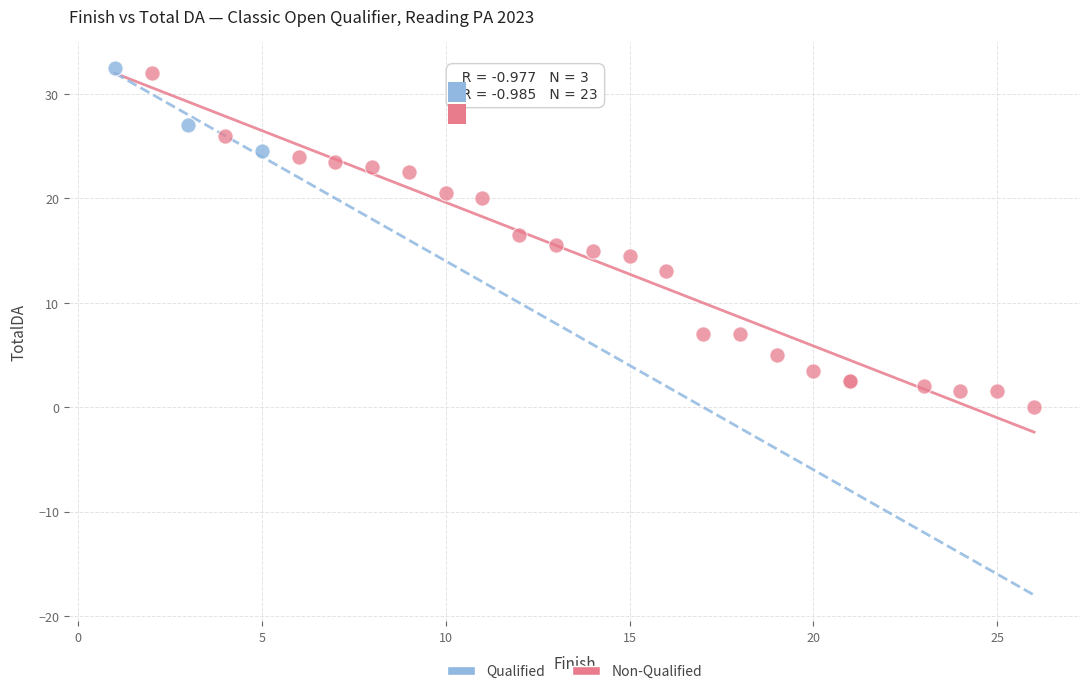

Which series has the widest spread of Y values?

Non-Qualified